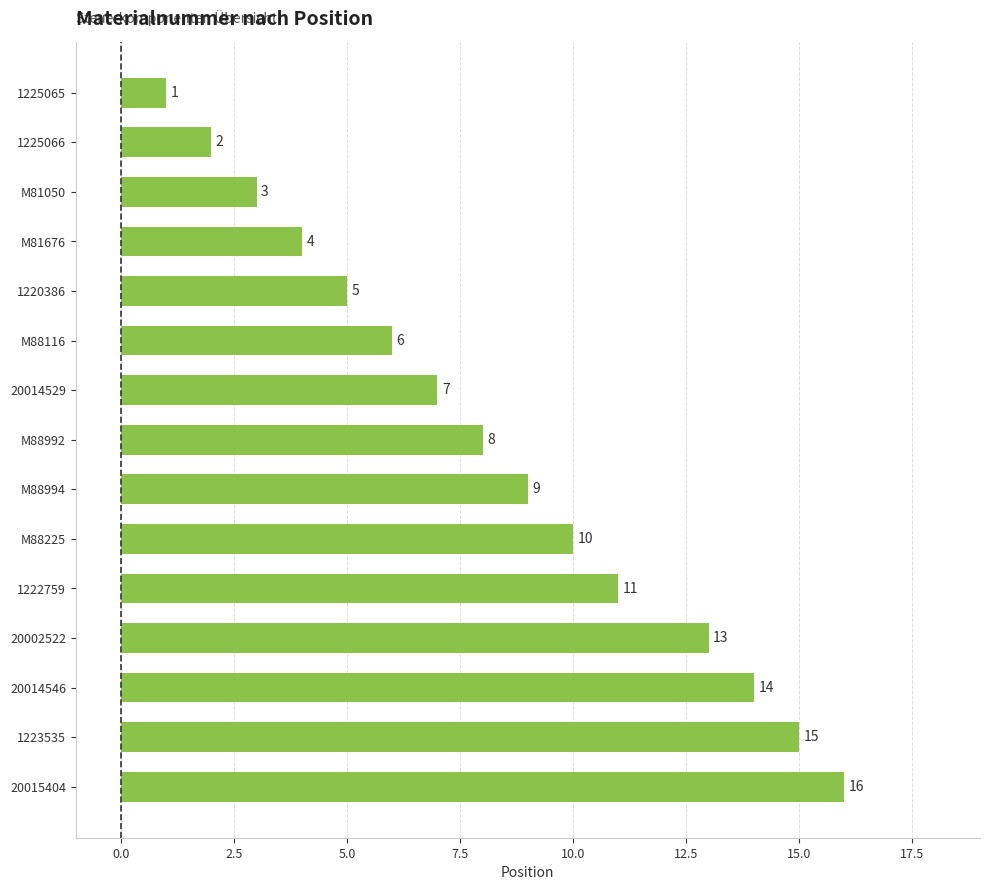

What is the difference between the maximum and second lowest values?

14